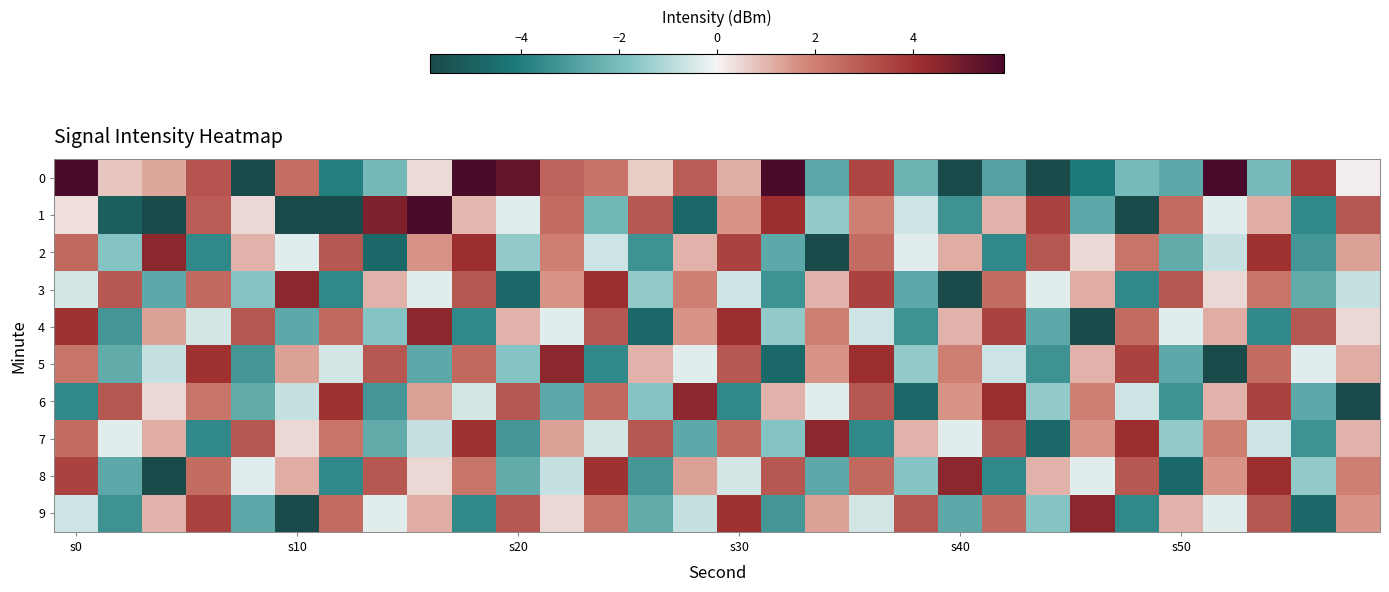

How many data points does each series have?

30